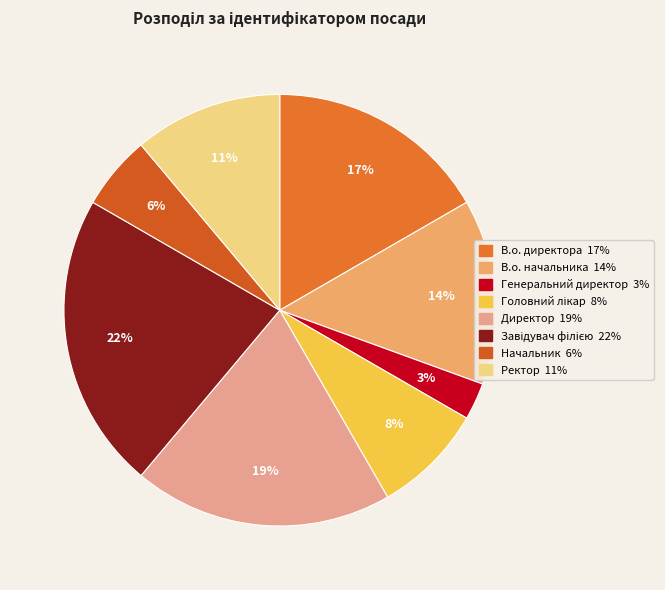

Between Начальник and В.о. директора, which is larger?

В.о. директора